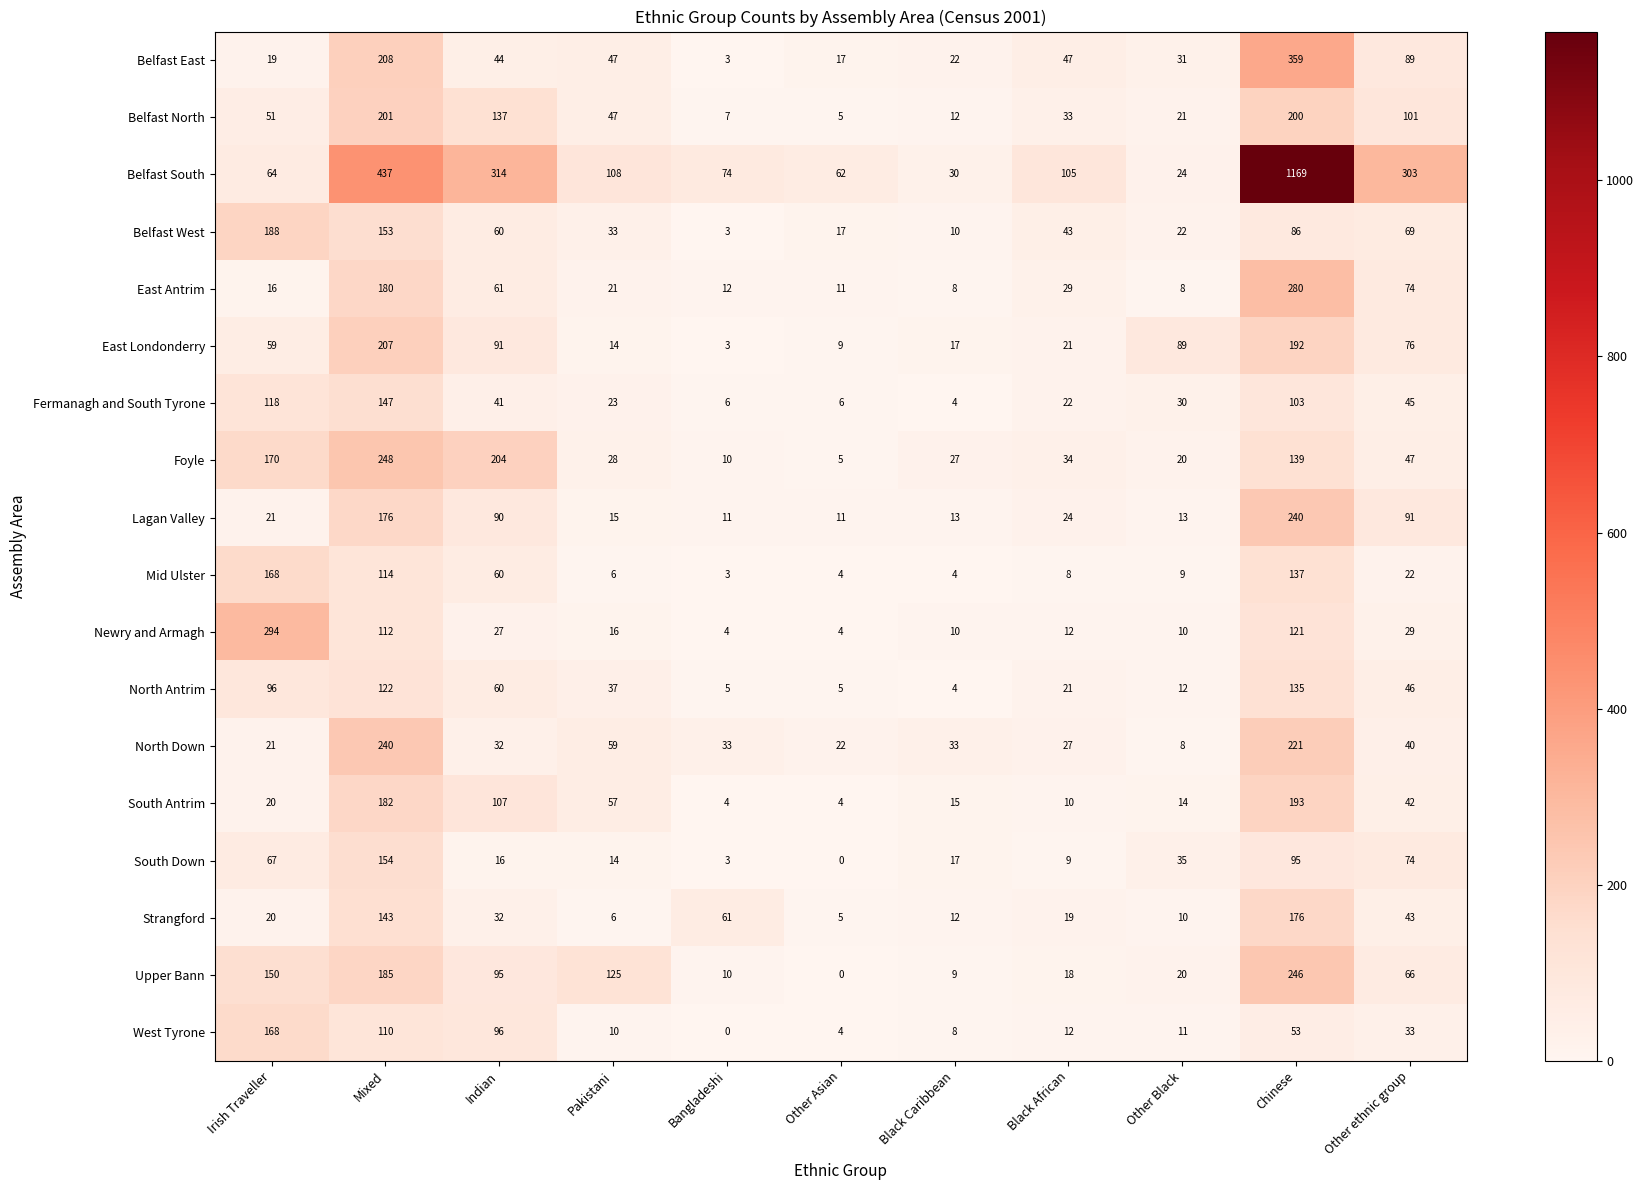

What is the spread (max minus min) of values at Other Asian?

62